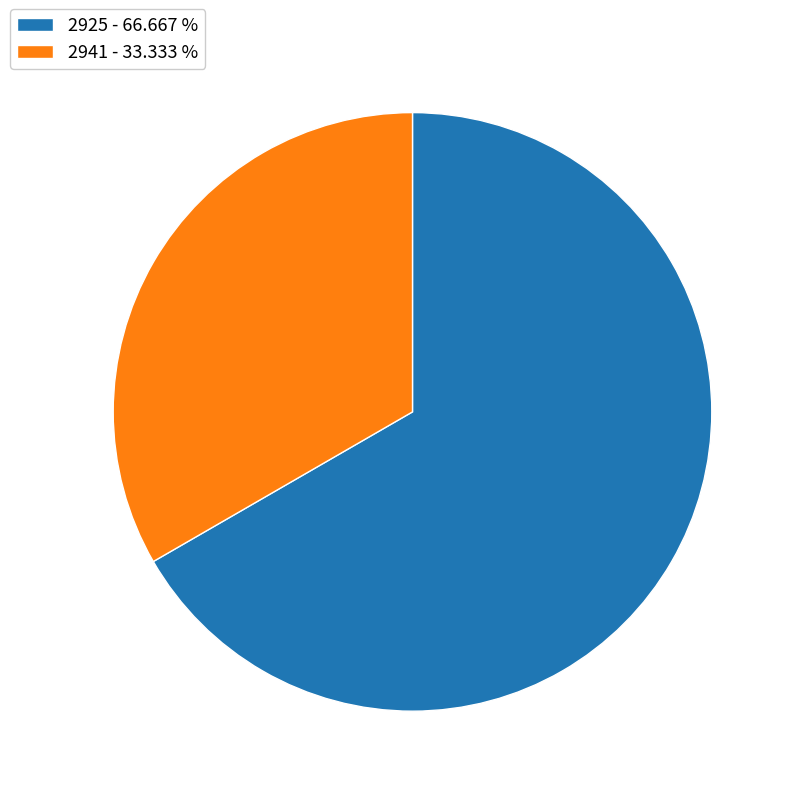

Which category has the smallest portion of the pie?

2941